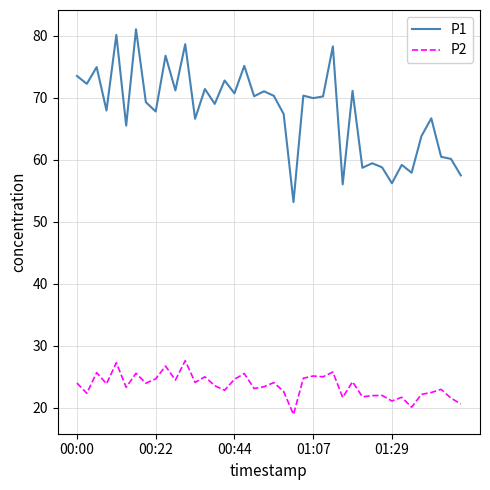

What are all the series names shown in the legend?

P1, P2